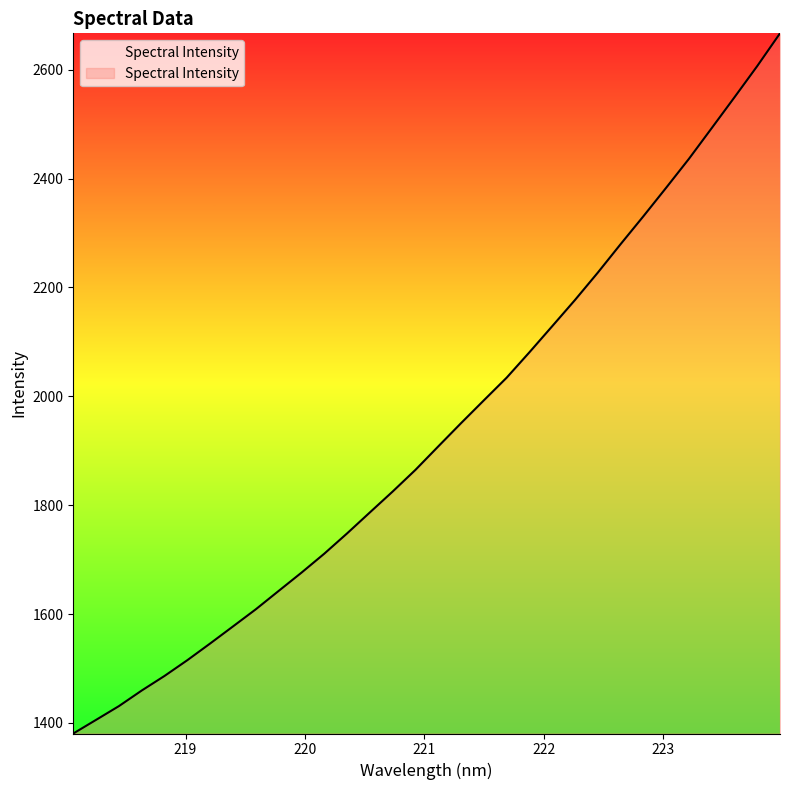

What is the smallest value displayed?

1380.6